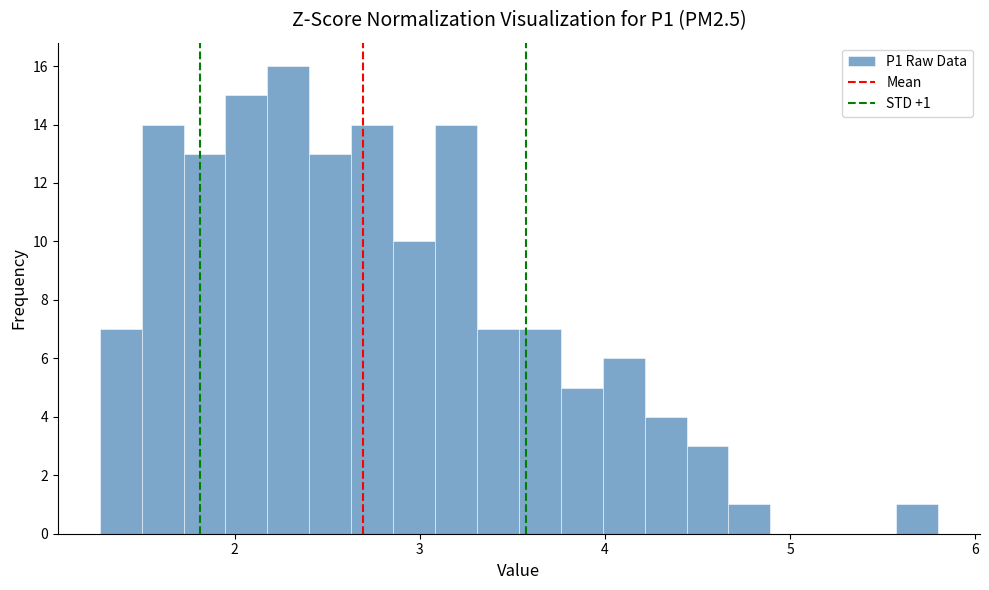

Read against the x-axis, roughly where is the centre of the tallest bar?

2.3